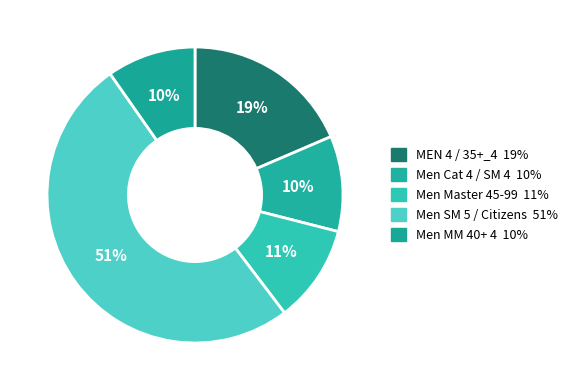

Which slice is the largest?

Men SM 5